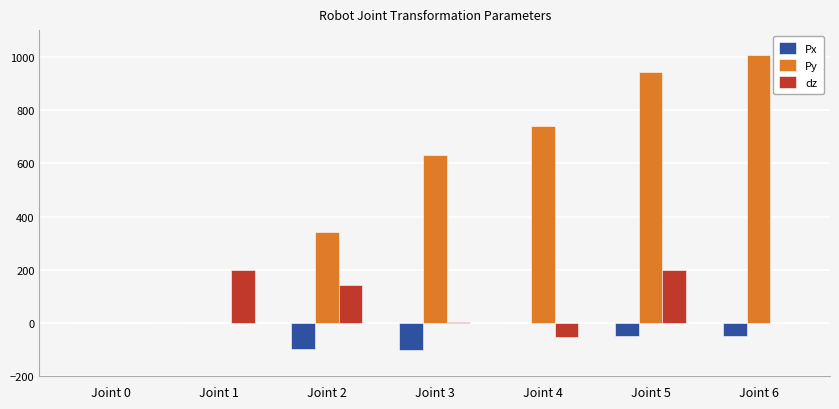

What is the sum of all Py values?

3660.0